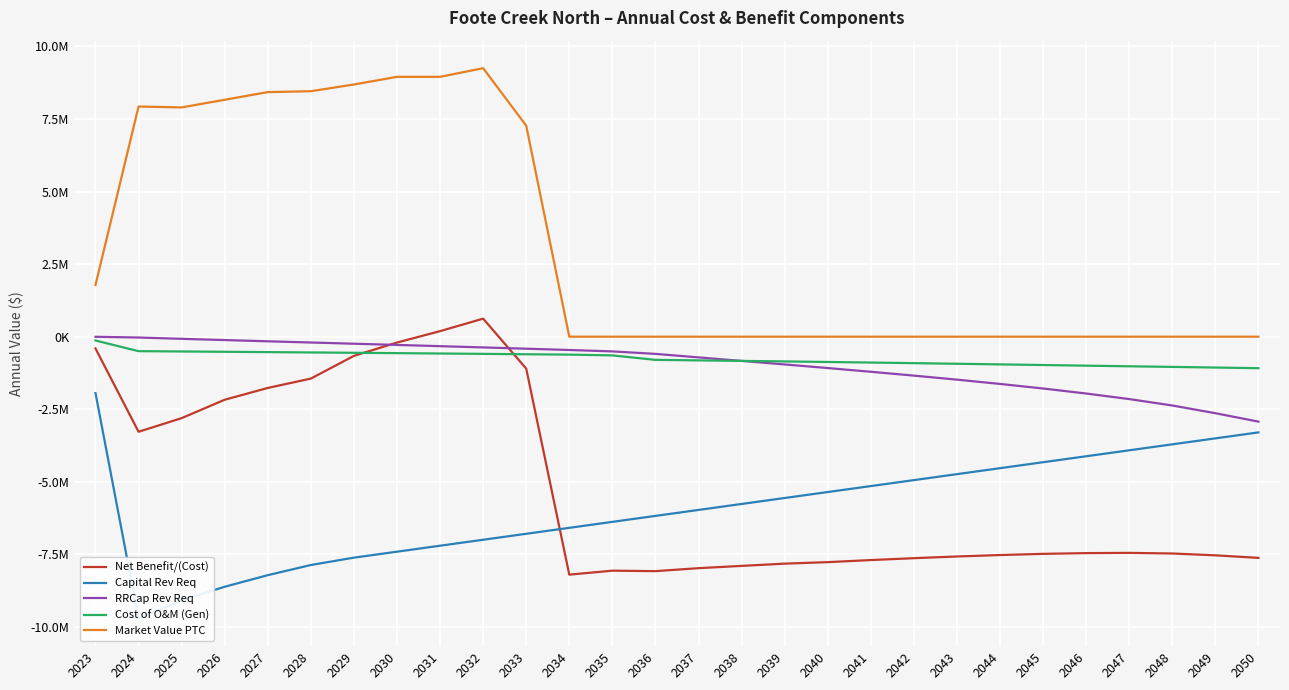

What are all the series names shown in the legend?

Net Benefit/(Cost), Capital Rev Req, RRCap Rev Req, Cost of O&M (Gen), Market Value PTC